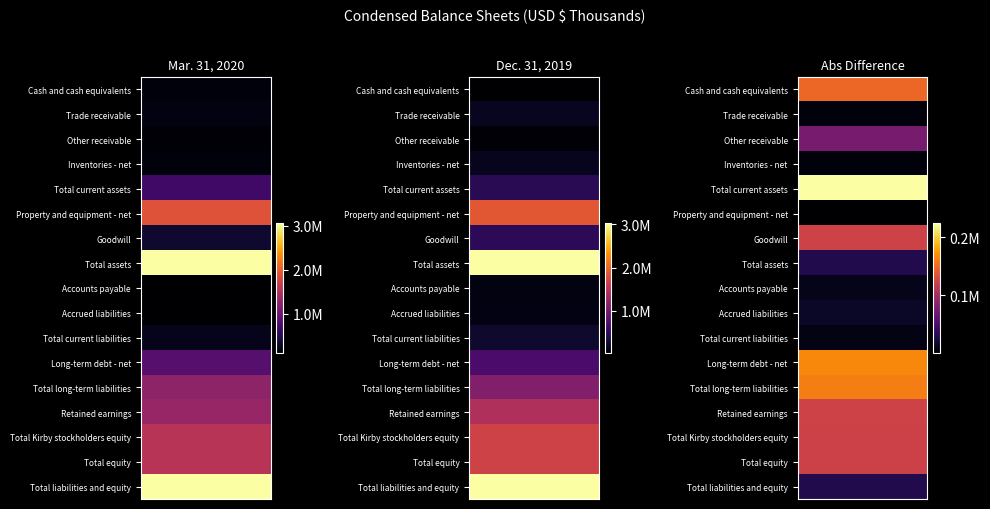

Is the value of Total current liabilities at 0 greater than the value of Goodwill at 0?

No